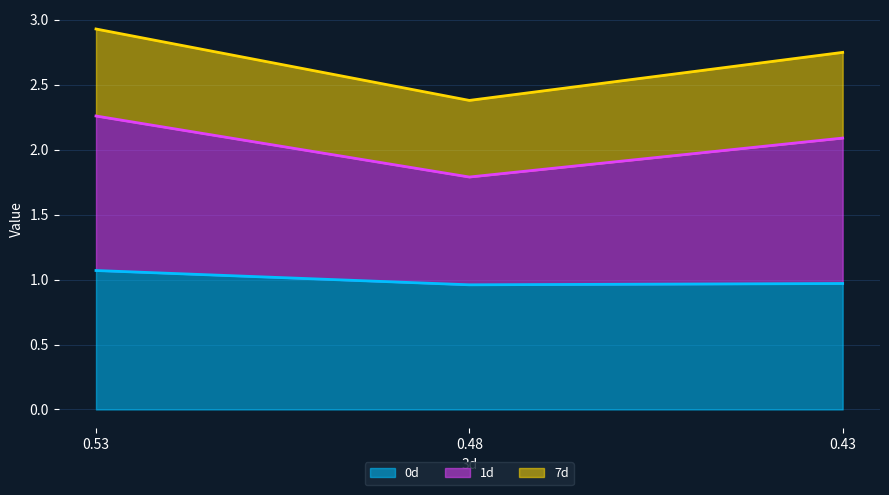

The 1d series shows 1.2 at 0.53. True or false?

False